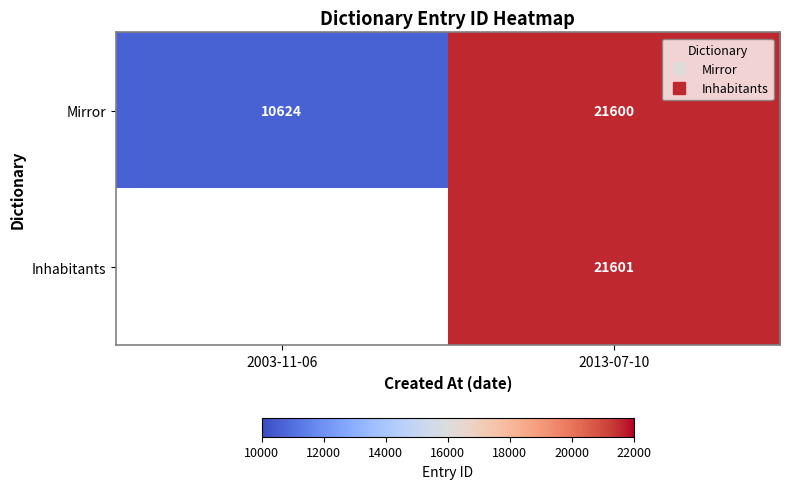

At 2003-11-06, list the series in order from smallest to largest.

Inhabitants, Mirror